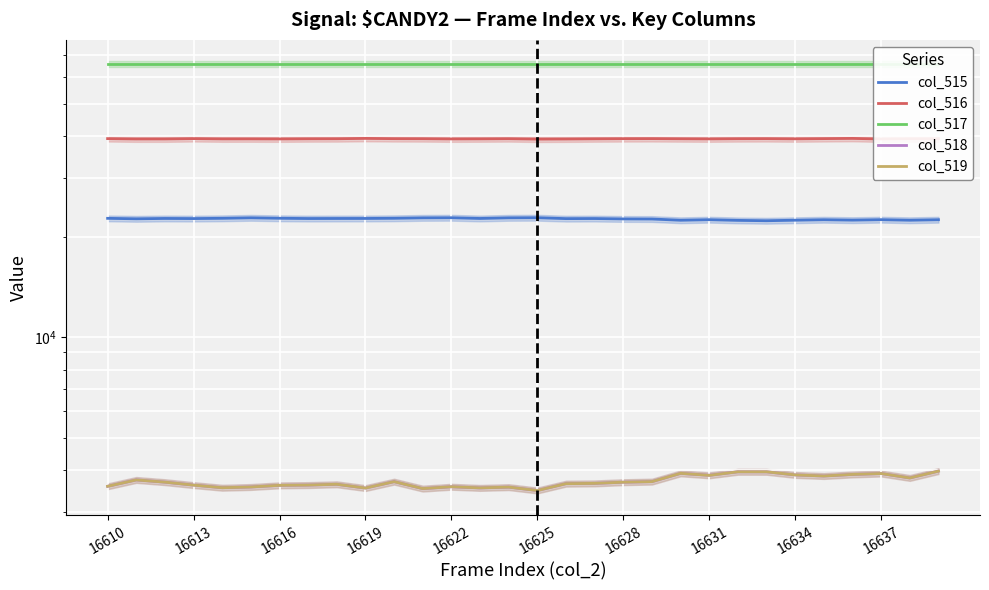

Rank the series by their maximum value, from highest to lowest.

col_517, col_516, col_515, col_518, col_519